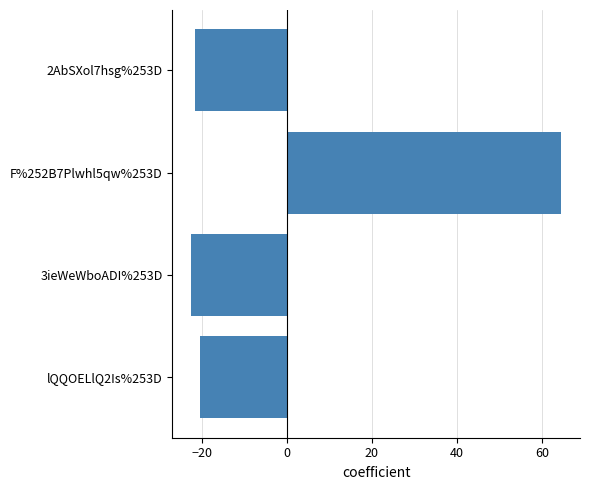

Reading bottom to top, transcribe all the data shown in this chart.

-20.5	-22.5	64.5	-21.5